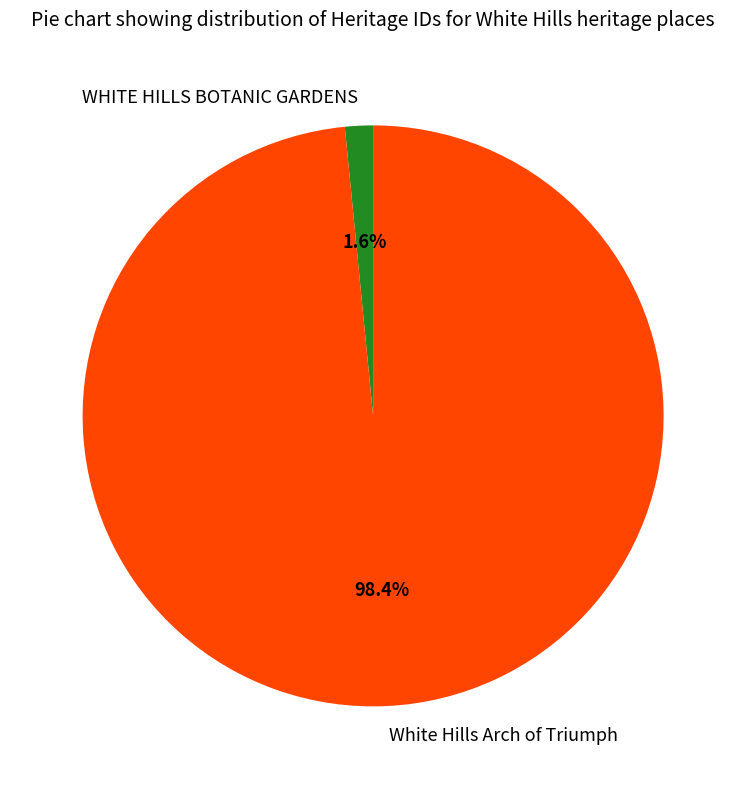

Is there a majority slice in this chart?

Yes